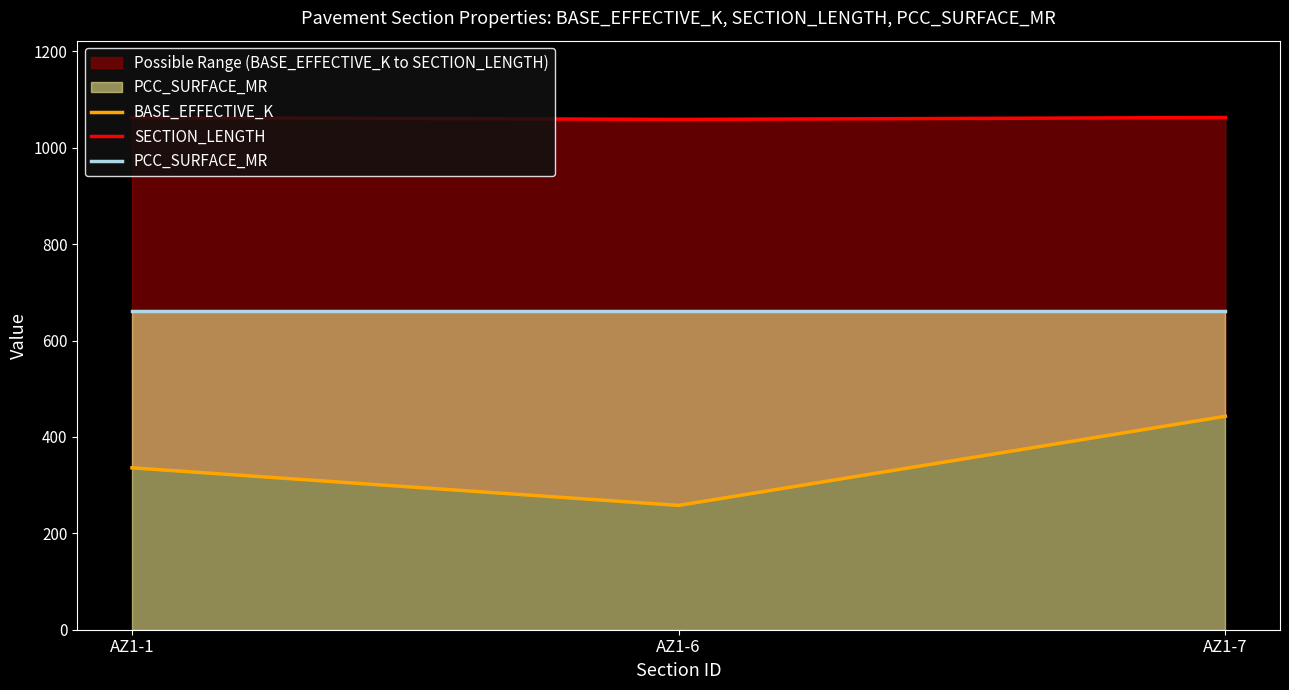

Reading left to right, extract all data points from this chart.

BASE_EFFECTIVE_K: 336	258	443
SECTION_LENGTH: 1063	1059	1063
PCC_SURFACE_MR: 662	662	662